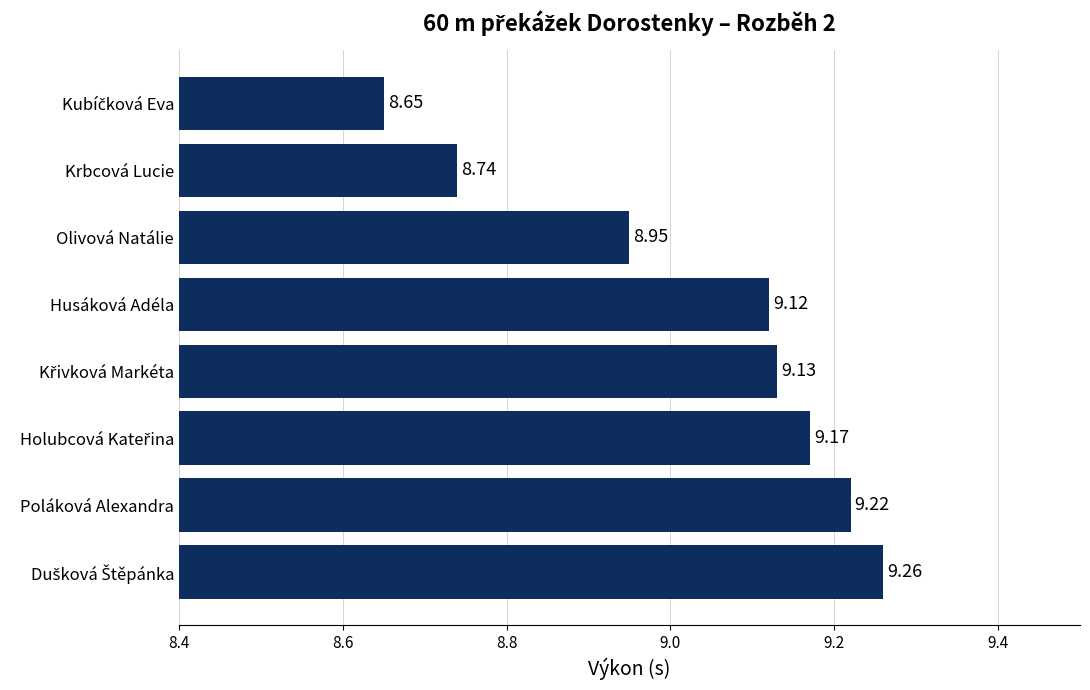

What is the average value?

9.0